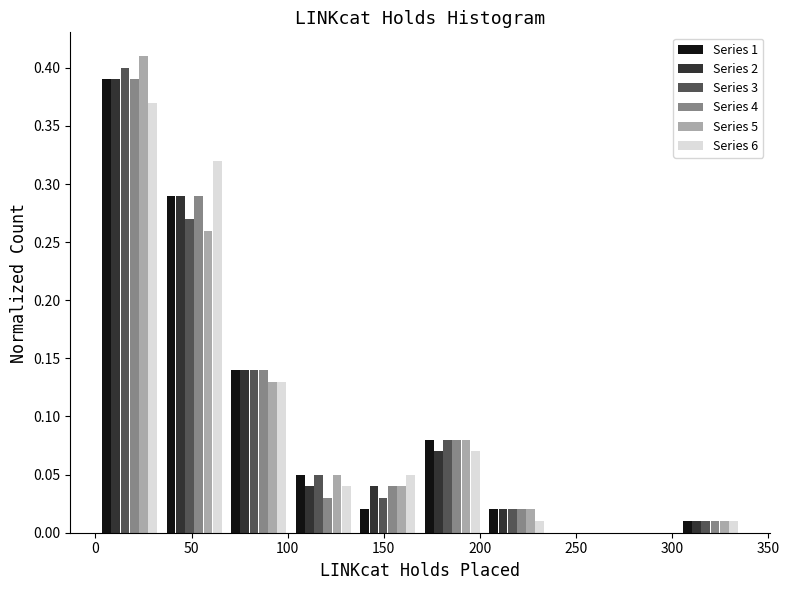

In the Series 1 series, which range on the x-axis has the tallest bar?

0 to 35